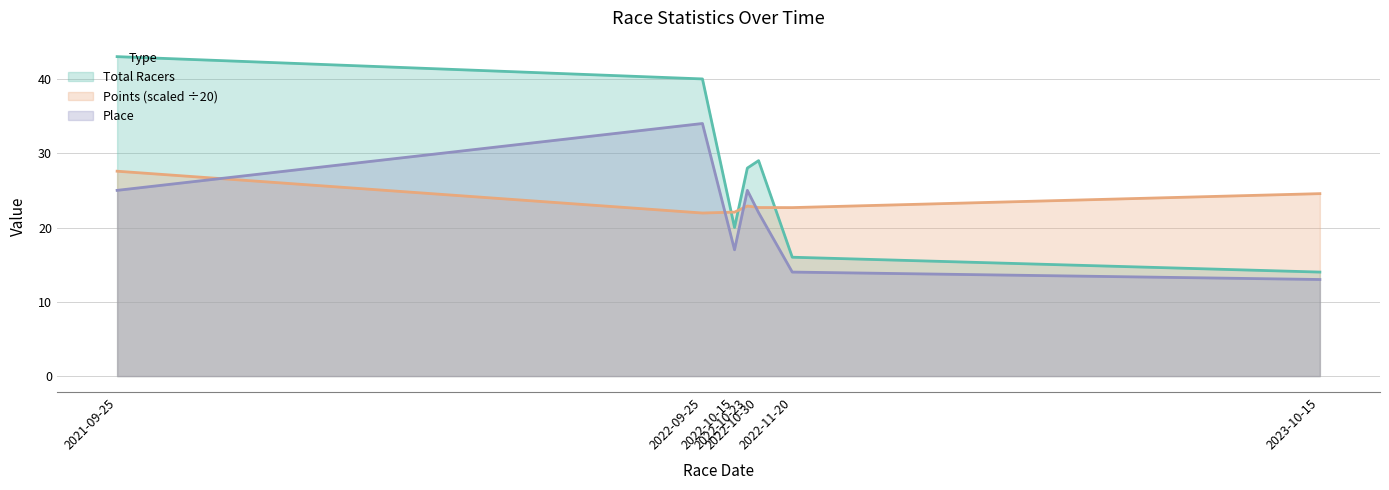

Count the number of categories in the chart.

7